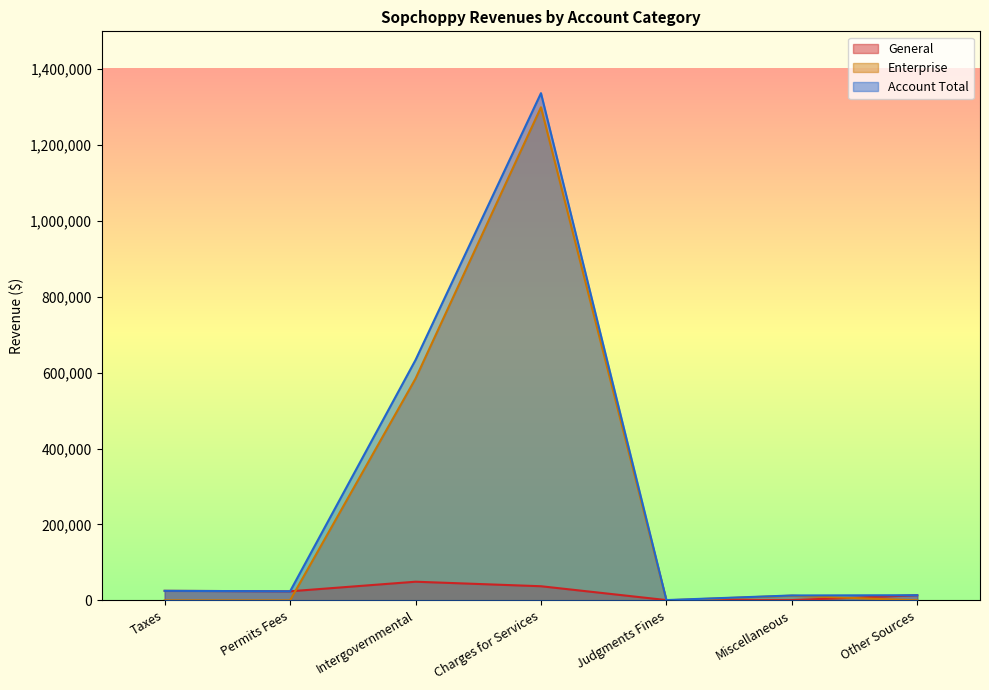

Reading right to left, extract all data points from this chart.

General: 13500	632	667	37151	49069	23826	25052
Enterprise: 0	12214	0	1299837	584600	0	0
Account Total: 13500	12846	667	1336988	633669	23826	25052